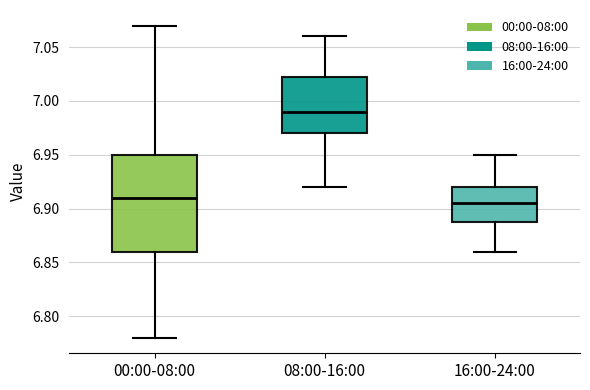

Reading left to right, transcribe this box plot: for each box, give where its median line is, the range the box spans, and where its two whiskers end, as read against the y-axis. The values are not printed on the chart, so give them approximately, as read against the axis.

00:00-08:00: median 6.910, box 6.860 to 6.950, whiskers 6.780 to 7.070
08:00-16:00: median 6.990, box 6.970 to 7.025, whiskers 6.920 to 7.060
16:00-24:00: median 6.905, box 6.890 to 6.920, whiskers 6.860 to 6.950